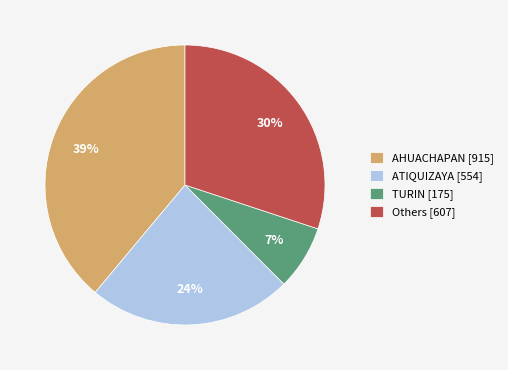

Which category has the biggest portion of the pie?

AHUACHAPAN [915]